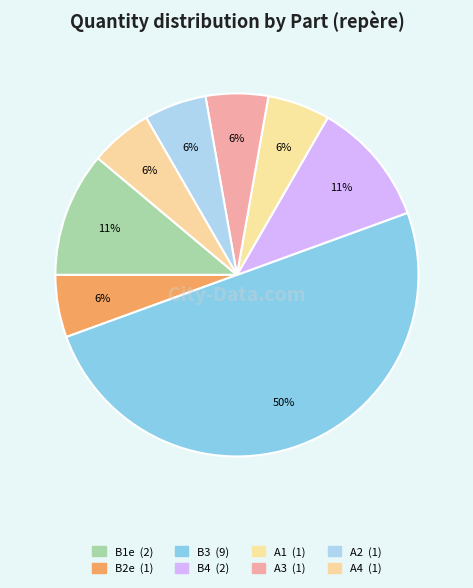

Does A3 represent more than half of the total?

No